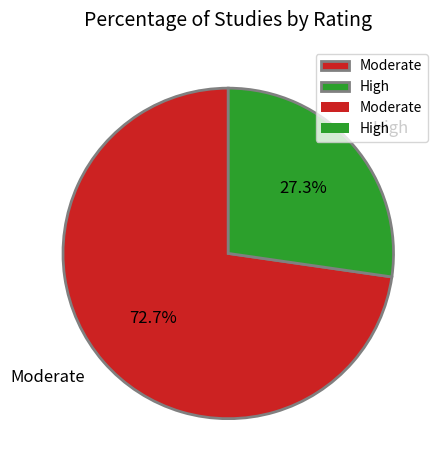

Which slice is the smallest?

High